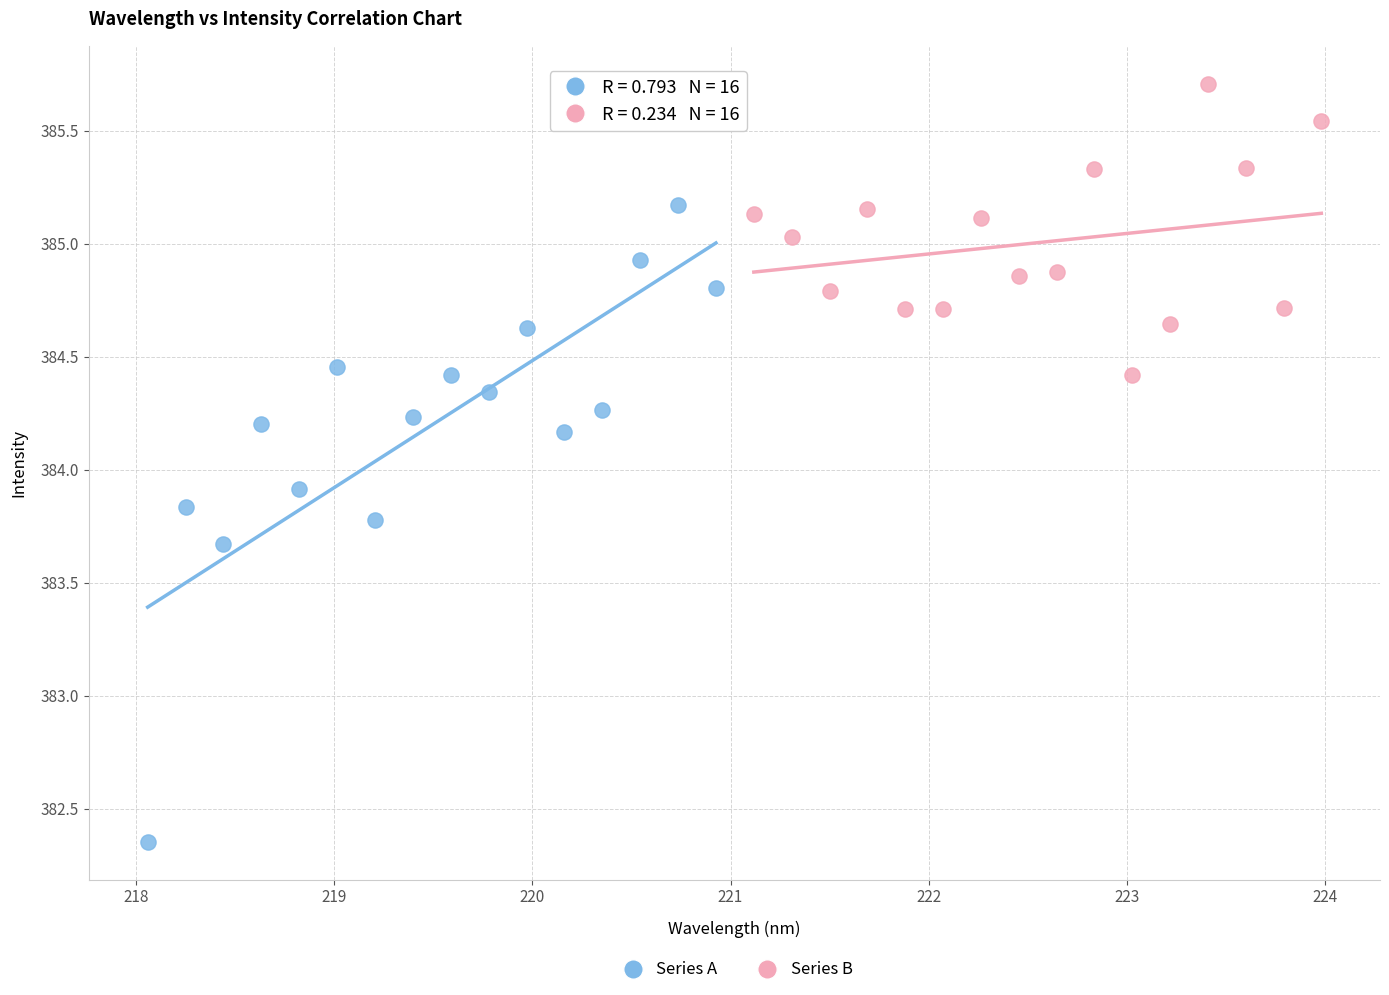

Which series contains the lowest Y value?

Series A